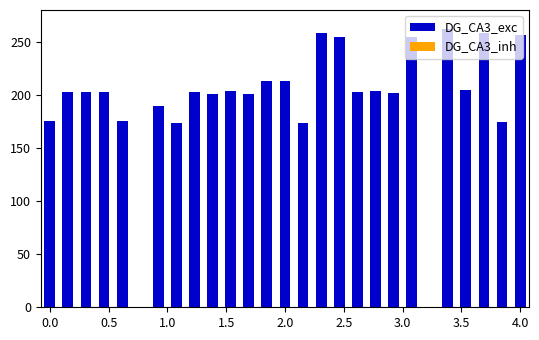

What is the greatest value displayed?

262.3